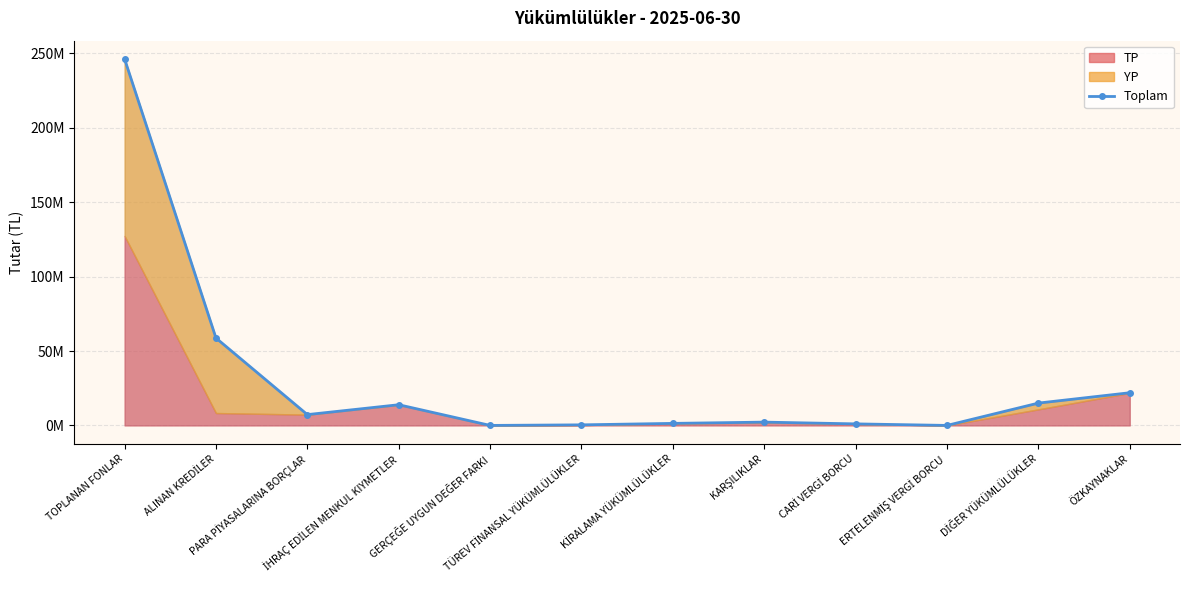

Does the chart have visible grid lines?

Yes